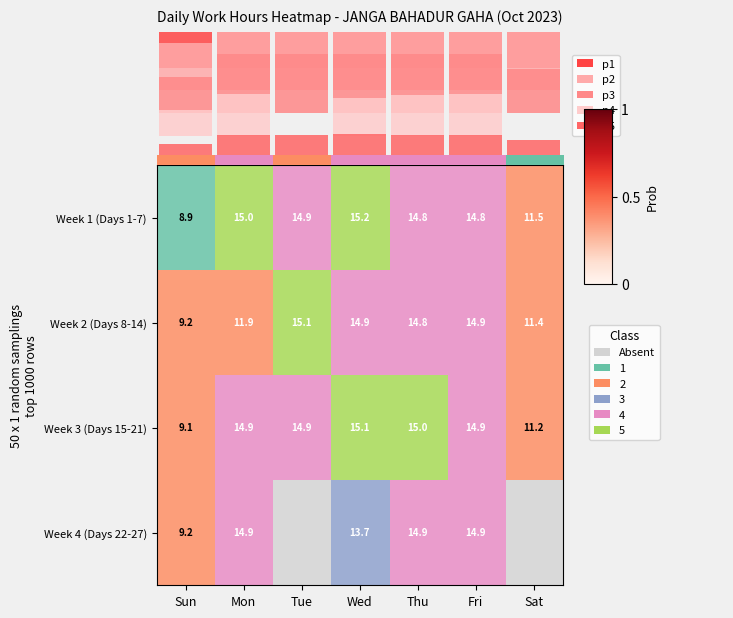

True or false: Week 2 (Days 8-14) has a value of 23.7 at Wed.

False